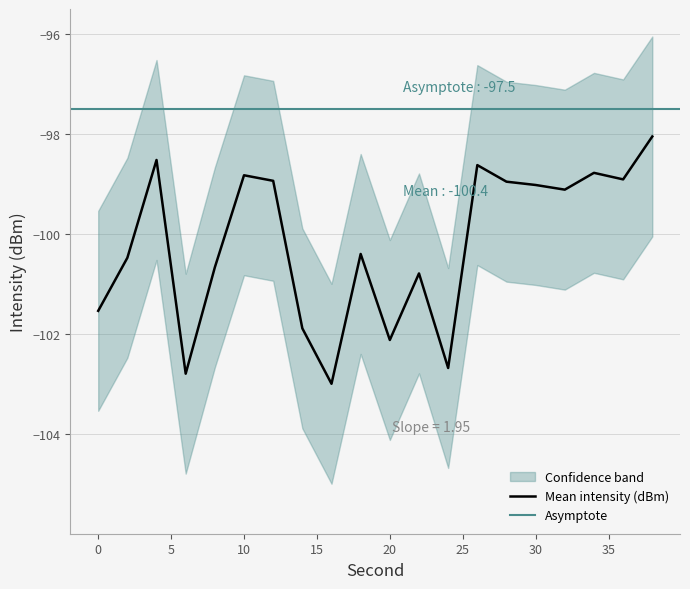

Reading right to left, transcribe all the data shown in this chart.

Mean intensity (dBm): 38=-98.1	36=-98.9	34=-98.8	32=-99.1	30=-99.0	28=-99.0	26=-98.6	24=-102.7	22=-100.8	20=-102.1	18=-100.4	16=-103.0	14=-101.9	12=-98.9	10=-98.8	8=-100.7	6=-102.8	4=-98.5	2=-100.5	0=-101.5
Upper bound: 38=-96.1	36=-96.9	34=-96.8	32=-97.1	30=-97.0	28=-97.0	26=-96.6	24=-100.7	22=-98.8	20=-100.1	18=-98.4	16=-101.0	14=-99.9	12=-96.9	10=-96.8	8=-98.7	6=-100.8	4=-96.5	2=-98.5	0=-99.5
Lower bound: 38=-100.1	36=-100.9	34=-100.8	32=-101.1	30=-101.0	28=-101.0	26=-100.6	24=-104.7	22=-102.8	20=-104.1	18=-102.4	16=-105.0	14=-103.9	12=-100.9	10=-100.8	8=-102.7	6=-104.8	4=-100.5	2=-102.5	0=-103.5